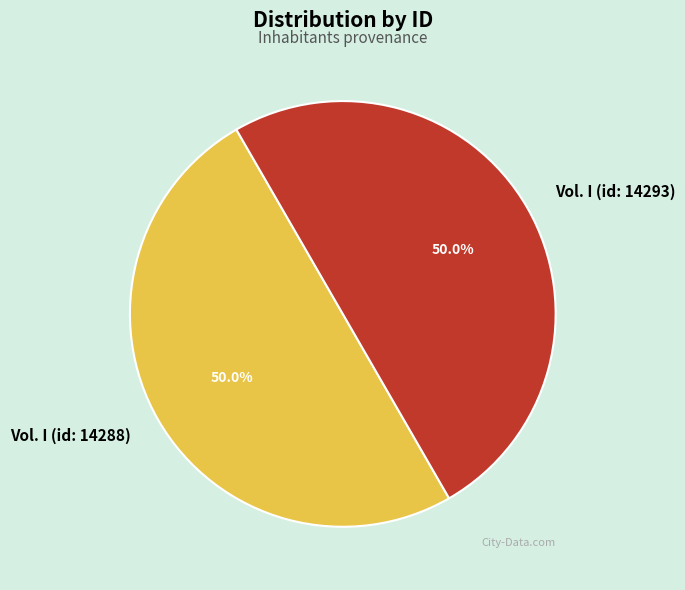

Do Vol. I (id: 14288) and Vol. I (id: 14293) together represent more than half of the pie?

Yes